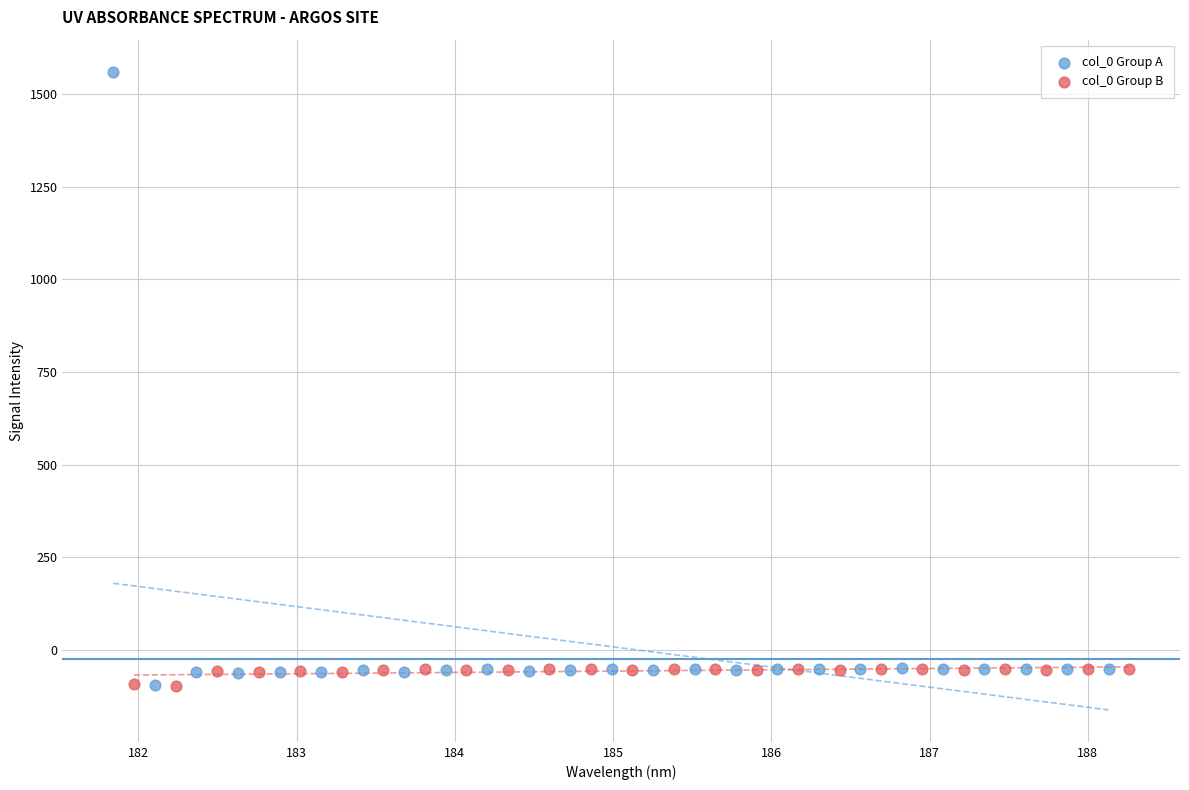

What are all the series names shown in the legend?

col_0 Group A, col_0 Group B